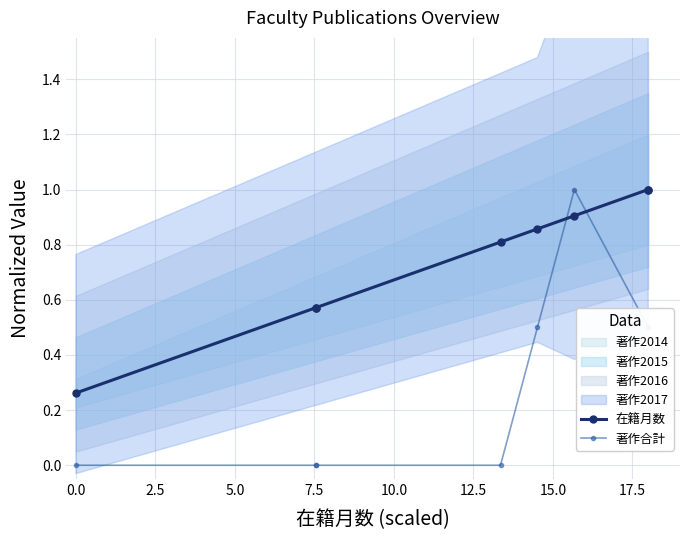

What is the average value of the 在籍月数 series?

0.7